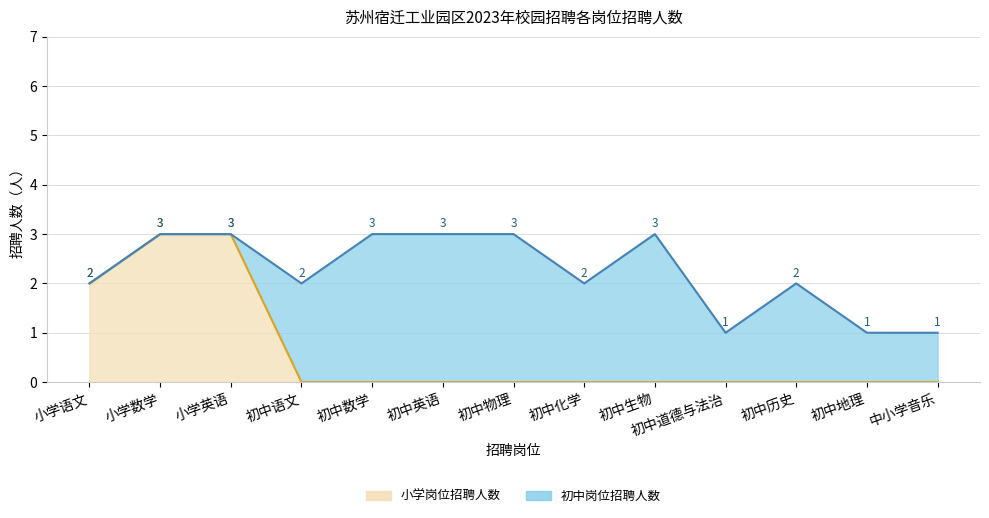

What is the value of the 2nd point from the left?

3